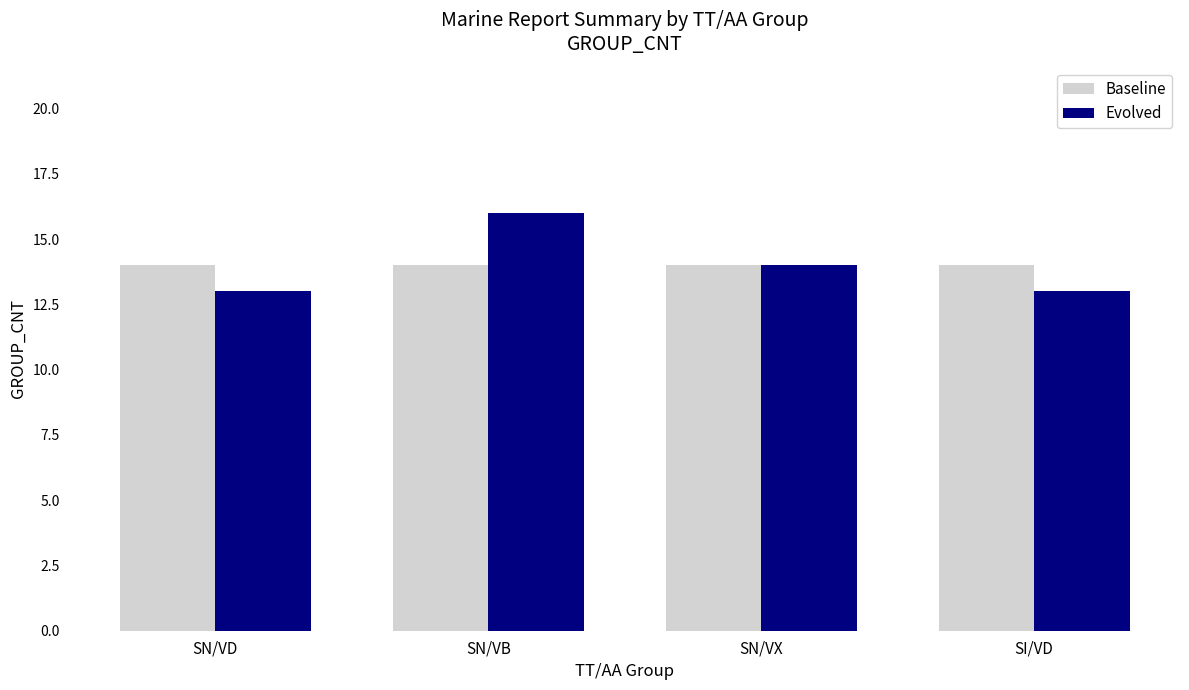

At how many categories does at least one series exceed 13?

4